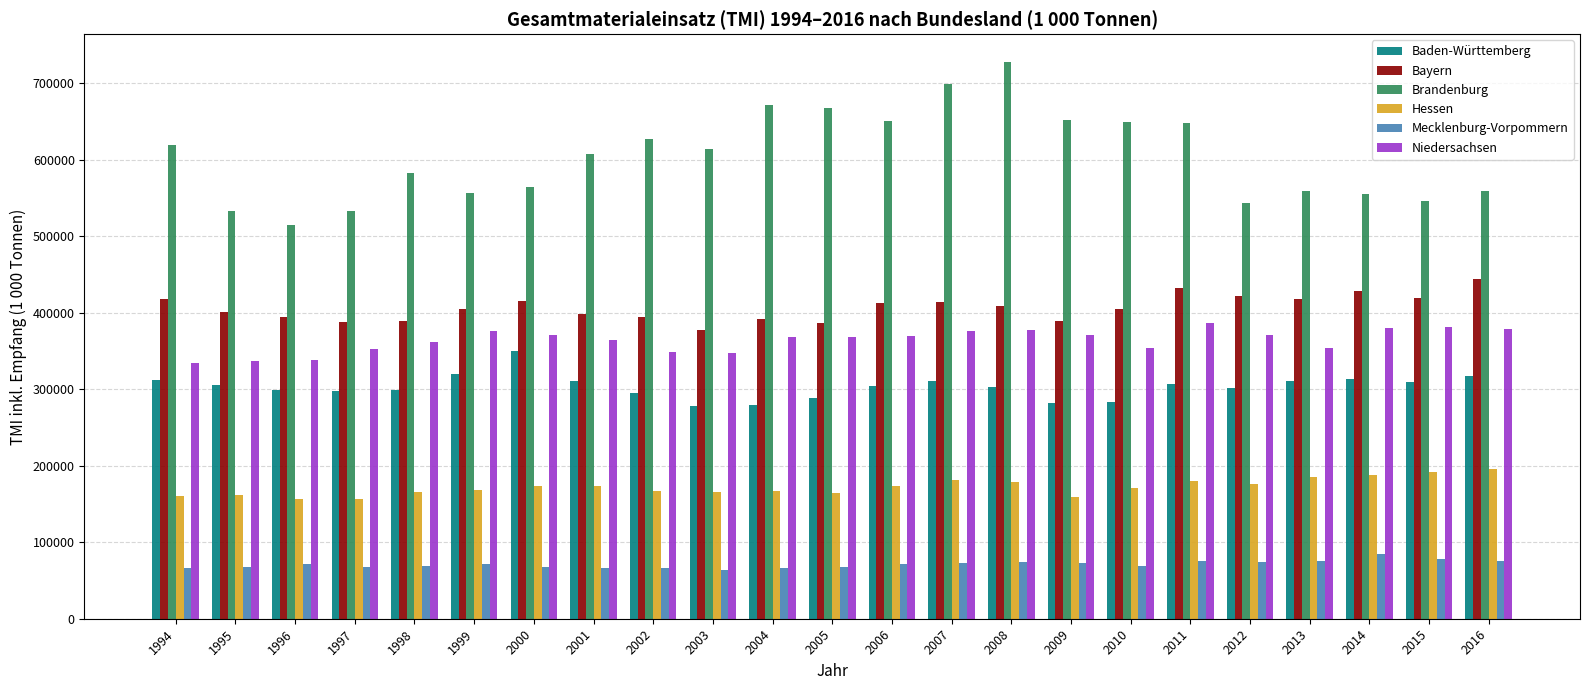

How many groups of bars are there?

23